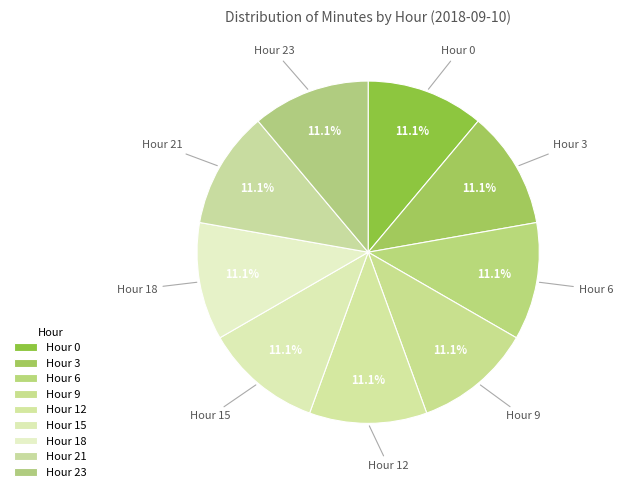

Is the sum of Hour 0 and Hour 3 greater than half?

No